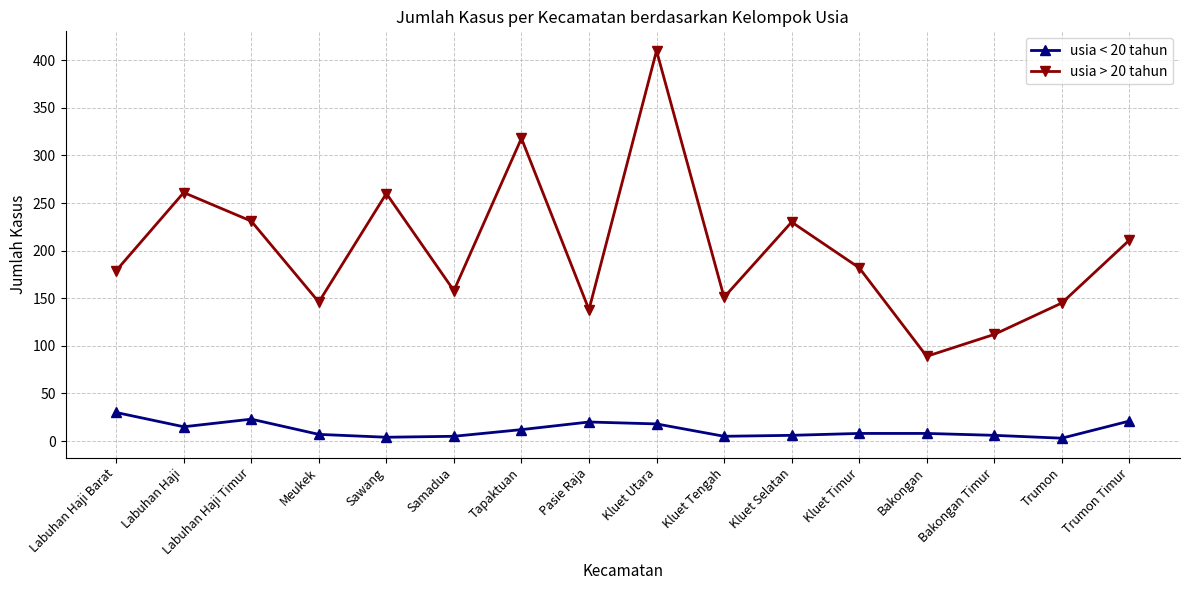

Where is the first local maximum for usia < 20 tahun?

Labuhan Haji Timur